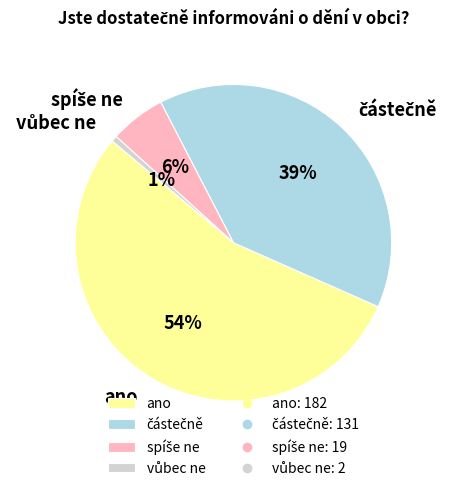

What is the largest slice in the pie chart?

ano